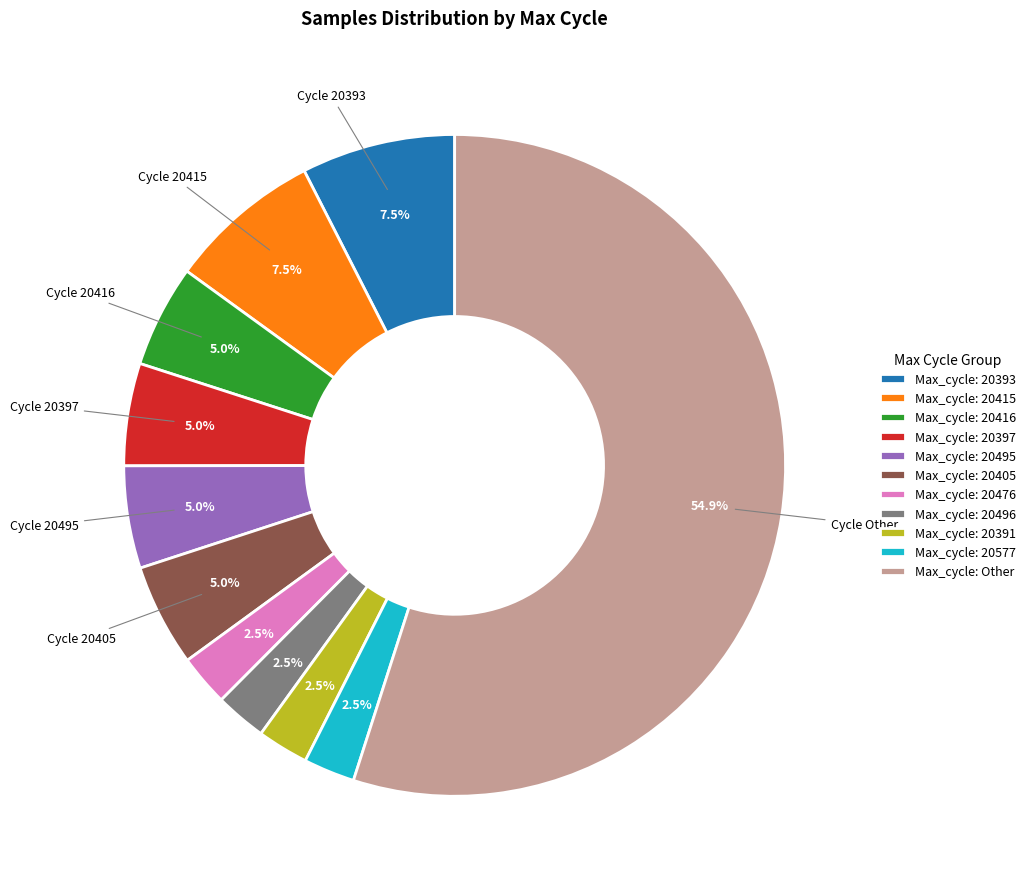

Do Max_cycle: 20416 and Max_cycle: 20495 together represent more than half of the pie?

No